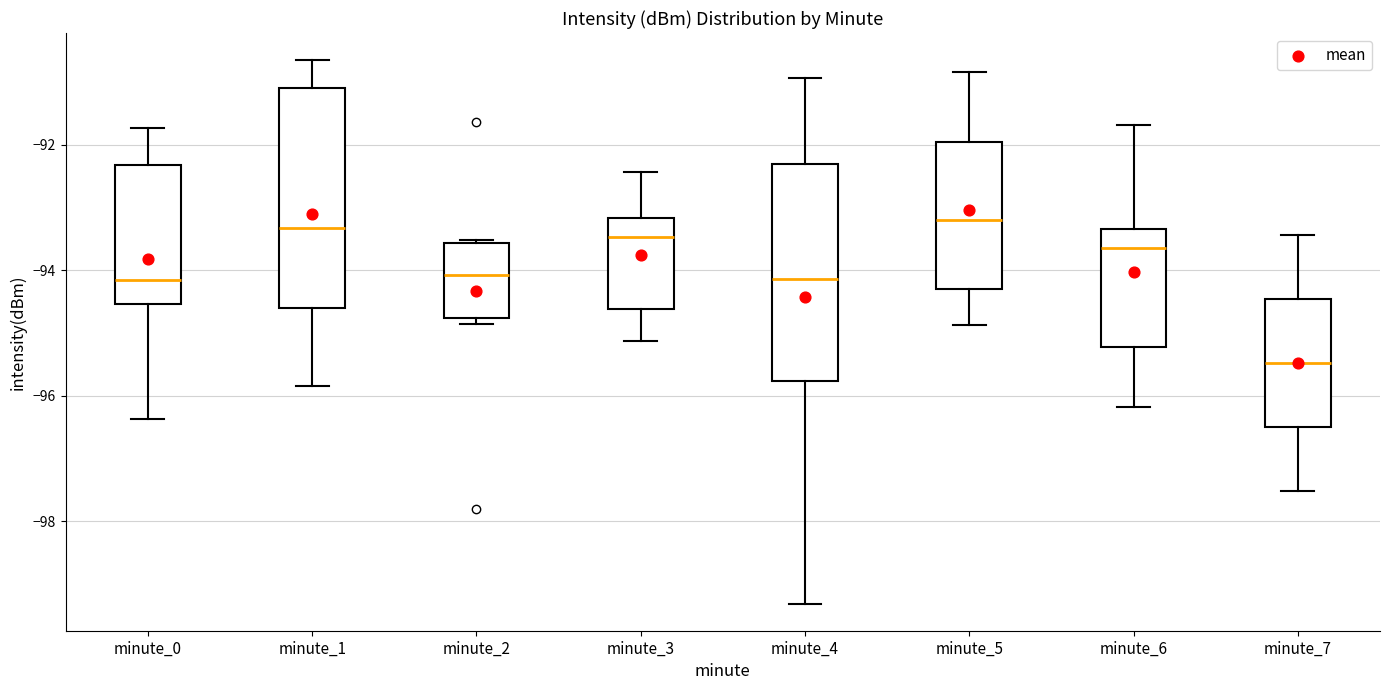

Reading left to right, transcribe this box plot: for each box, give where its median line is, the range the box spans, and where its two whiskers end, as read against the y-axis. The values are not printed on the chart, so give them approximately, as read against the axis.

minute_0: median -94.2, box -94.6 to -92.4, whiskers -96.4 to -91.8
minute_1: median -93.4, box -94.6 to -91.0, whiskers -95.8 to -90.6
minute_2: median -94.0, box -94.8 to -93.6, whiskers -94.8 (just below the box's lower edge) to -93.6
minute_3: median -93.4, box -94.6 to -93.2, whiskers -95.2 to -92.4
minute_4: median -94.2, box -95.8 to -92.4, whiskers -99.4 to -91.0
minute_5: median -93.2, box -94.2 to -92.0, whiskers -94.8 to -90.8
minute_6: median -93.6, box -95.2 to -93.4, whiskers -96.2 to -91.6
minute_7: median -95.4, box -96.4 to -94.4, whiskers -97.6 to -93.4